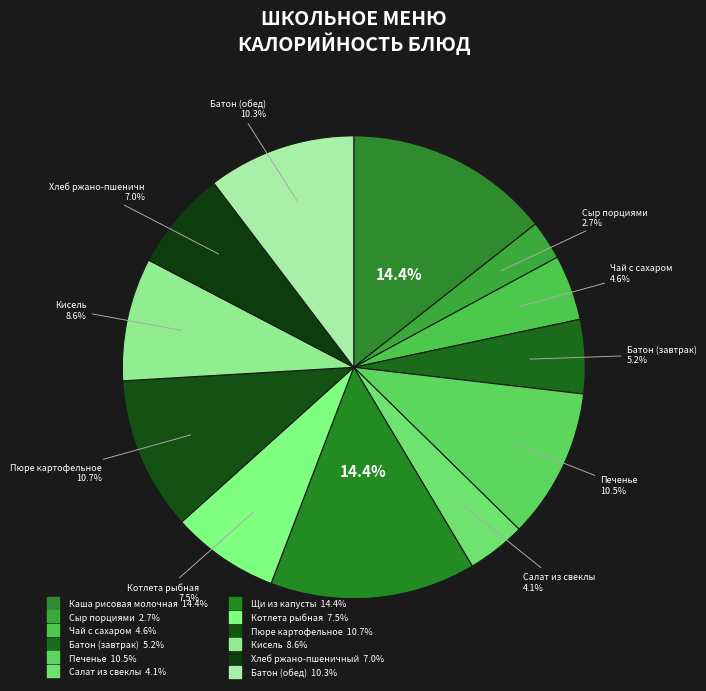

Combined, what portion of the pie is Батон (завтрак) and Салат из свеклы?

9.3%